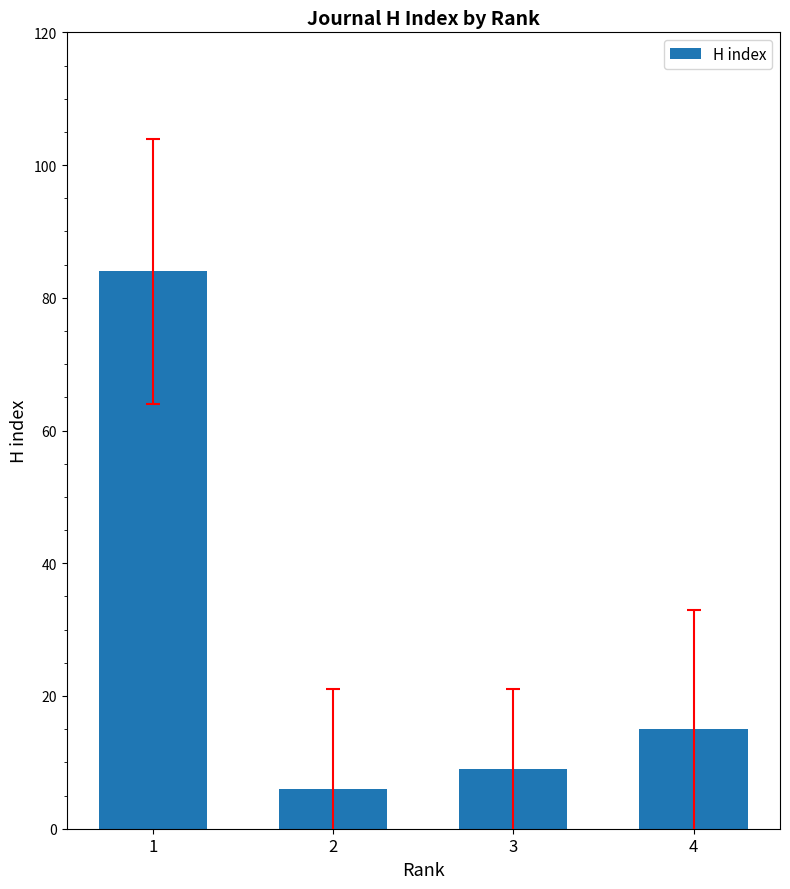

Is it true that the value at 2 is 6?

True